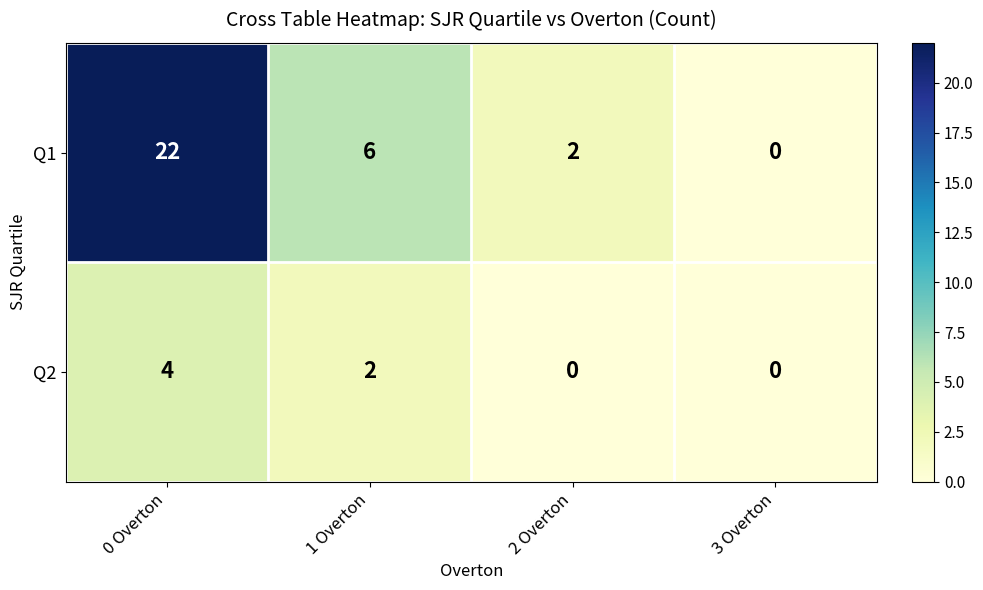

Rank the series by their average value, from highest to lowest.

Q1, Q2